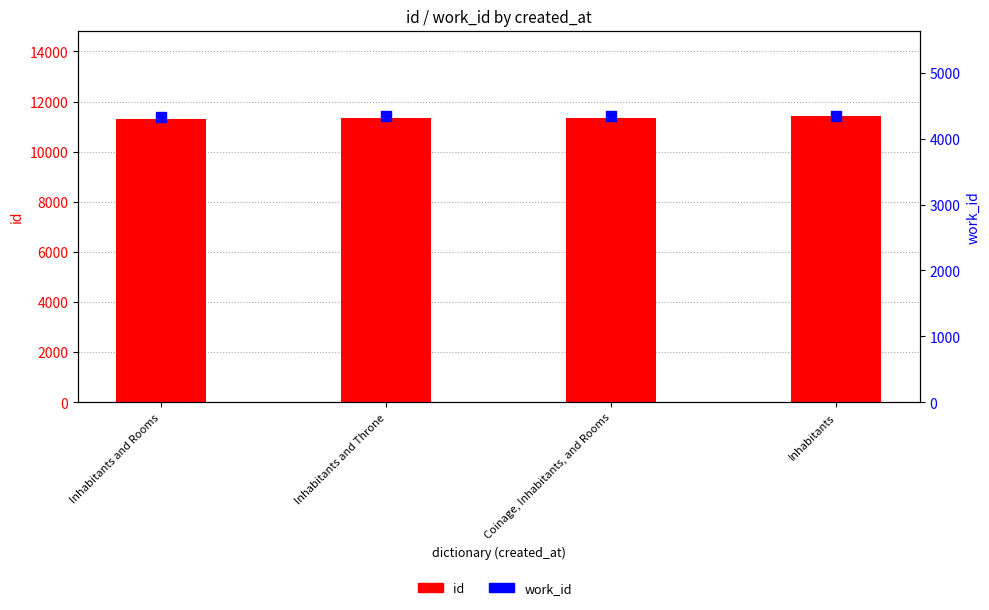

What is the total value across all series at Inhabitants?

15747